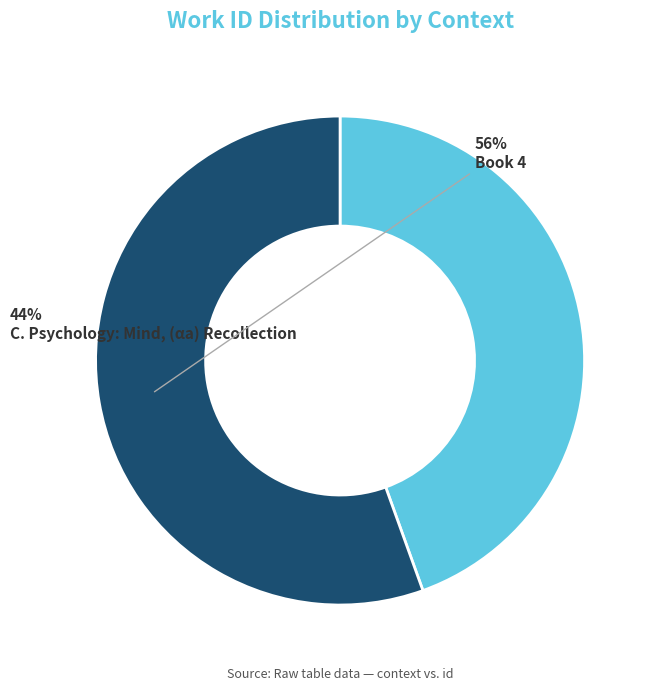

Is it true that C. Psychology: Mind, (αa) Recollection is 44% of the pie?

True